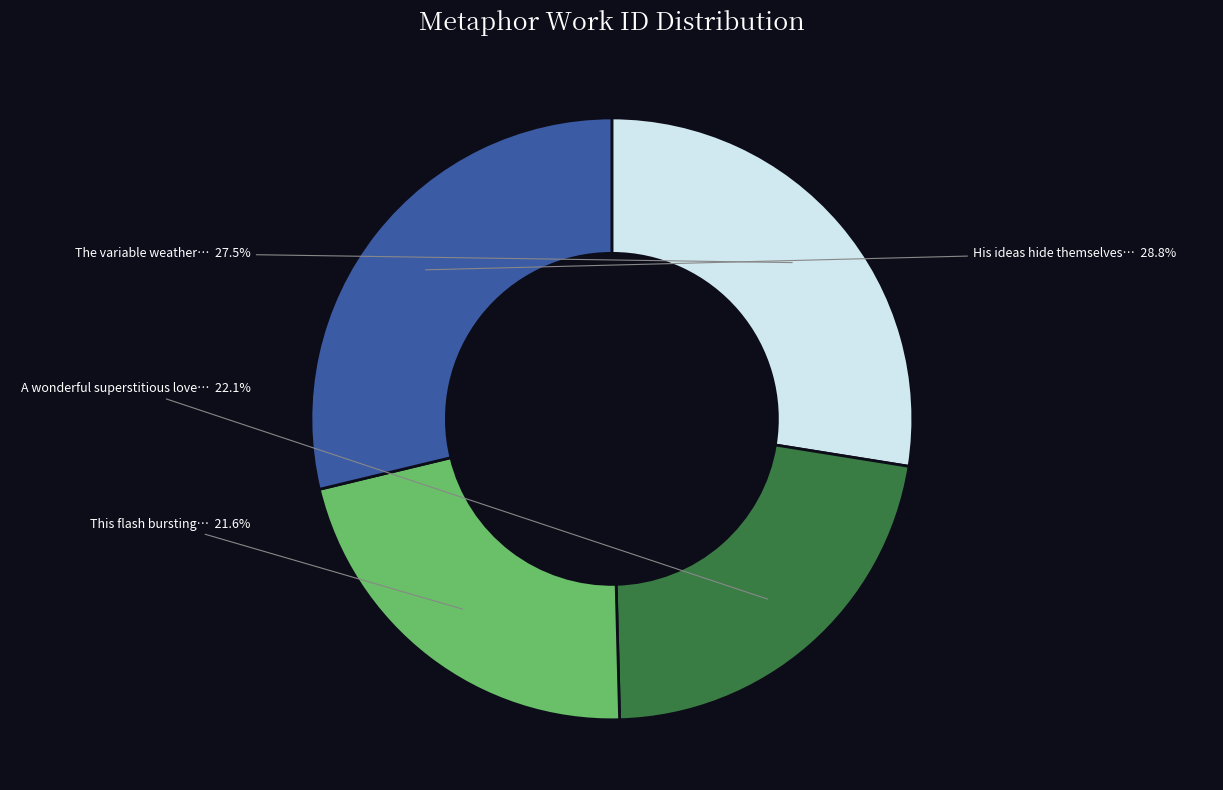

How many segments does this pie chart have?

4